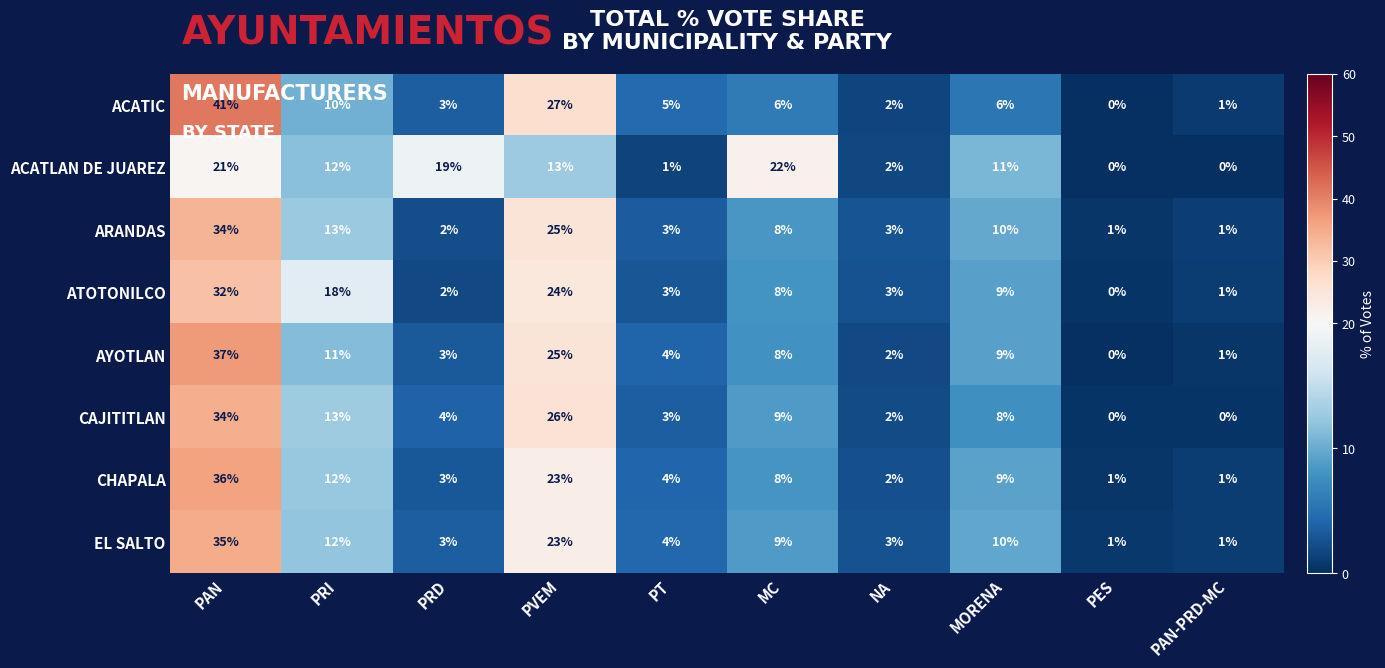

Where does the CHAPALA series first go above 8?

PAN